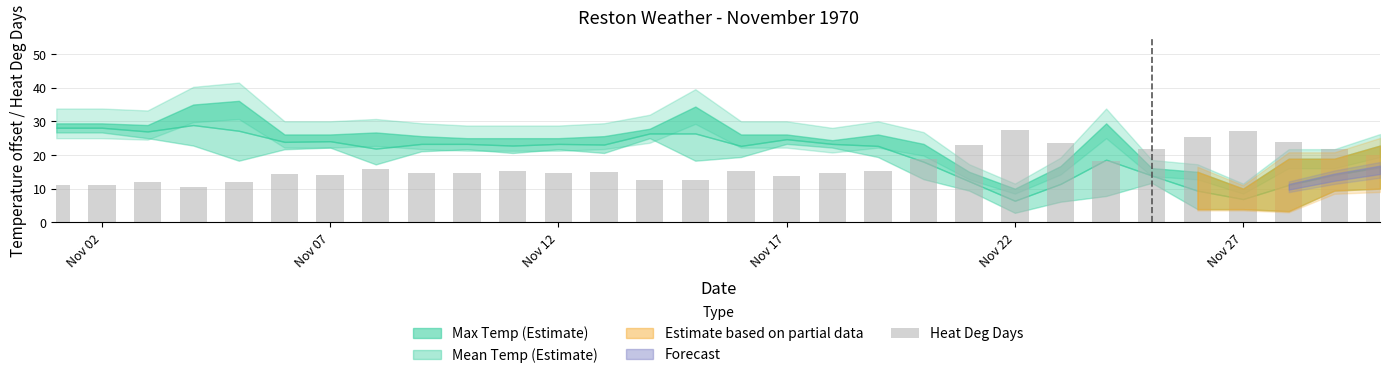

What is the sum of all values?

510.3